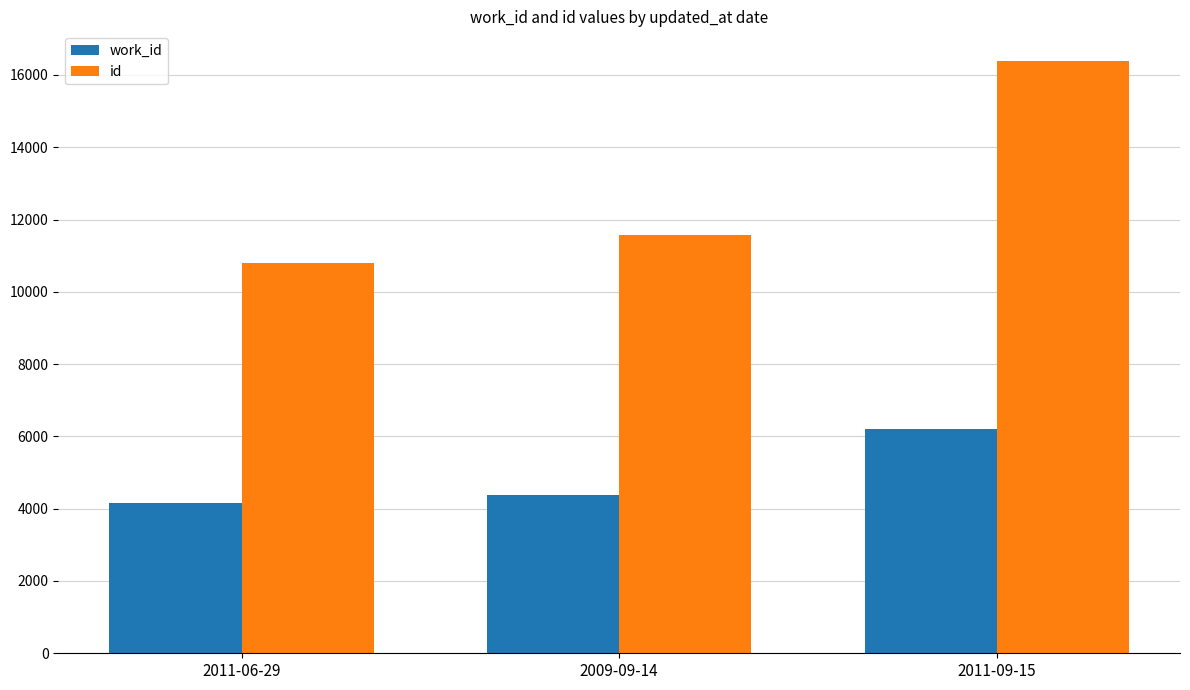

At which category does the chart reach its minimum across all series?

2011-06-29